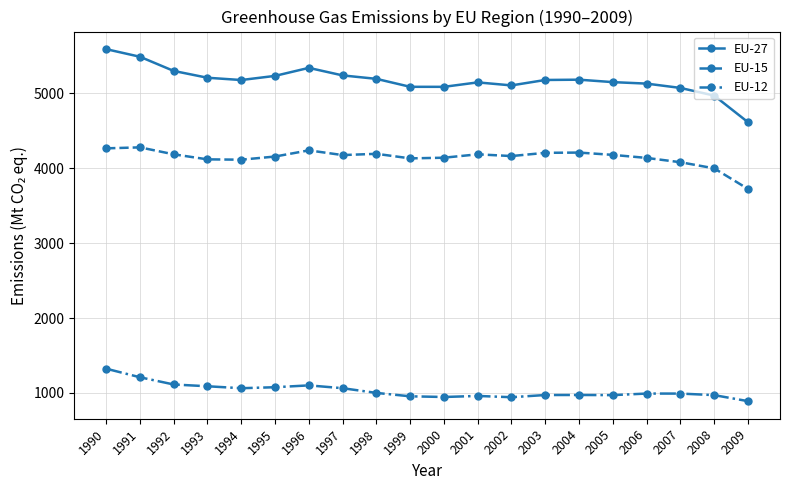

At which label does EU-12 reach its minimum?

2009